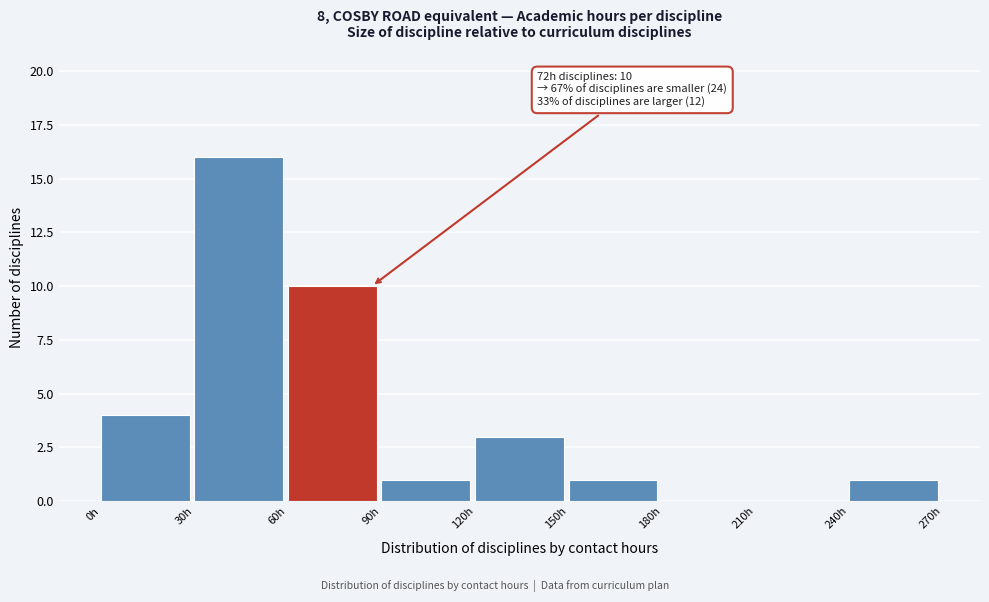

Over which range of the x-axis is the bar tallest?

30 to 60